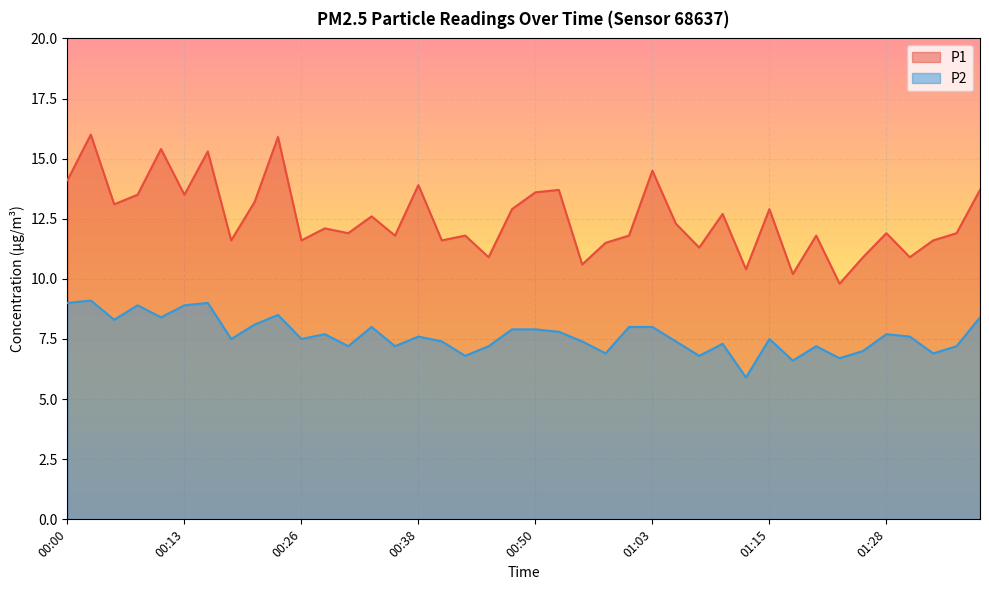

What is the total value across all series at 00:53?

21.5